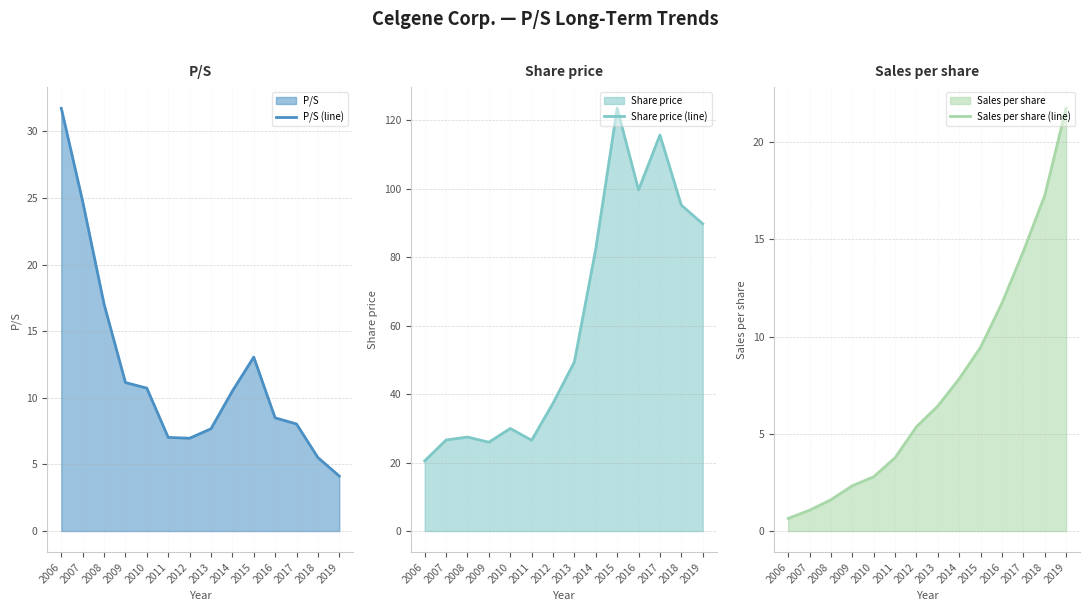

True or false: Sales per share (line) and P/S (line) intersect in this chart.

True